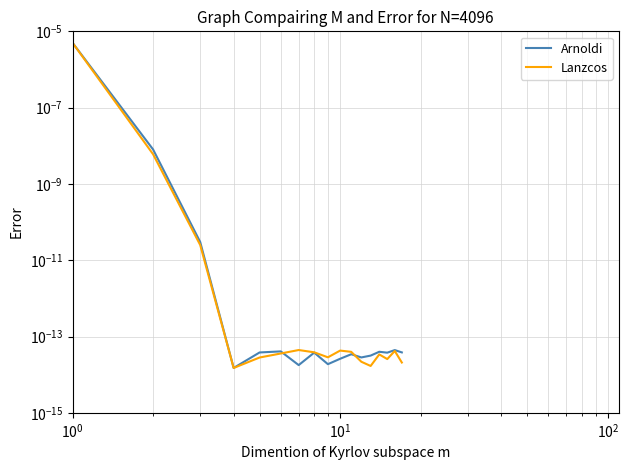

What is the label of the 8th point from the right?

9